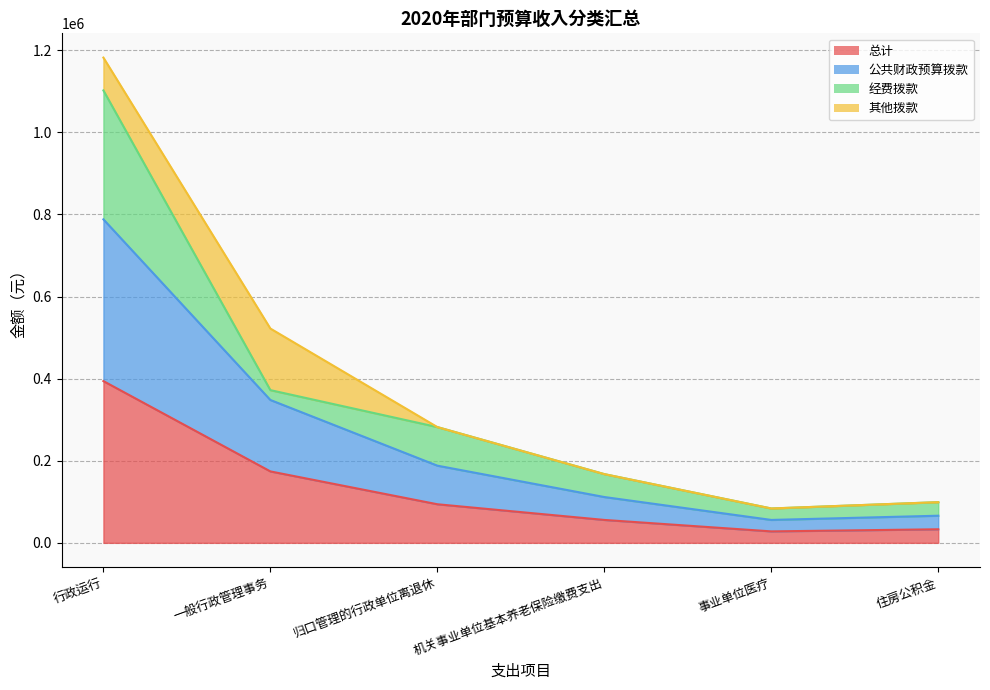

At which category is the sum across all series the highest?

行政运行